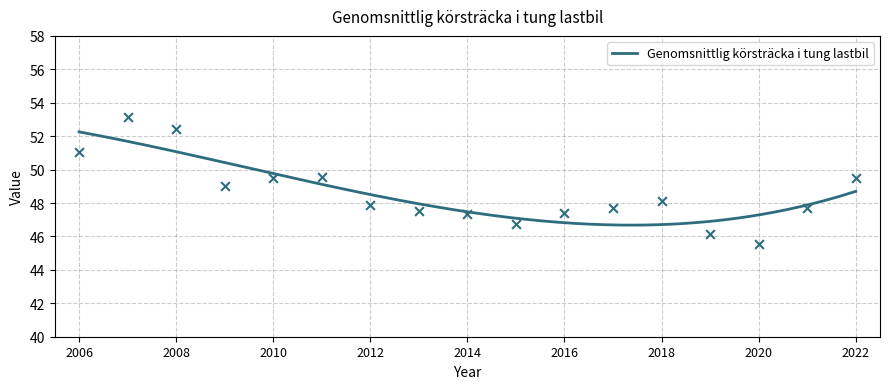

Which has a higher value, 2007 or 2010?

2007